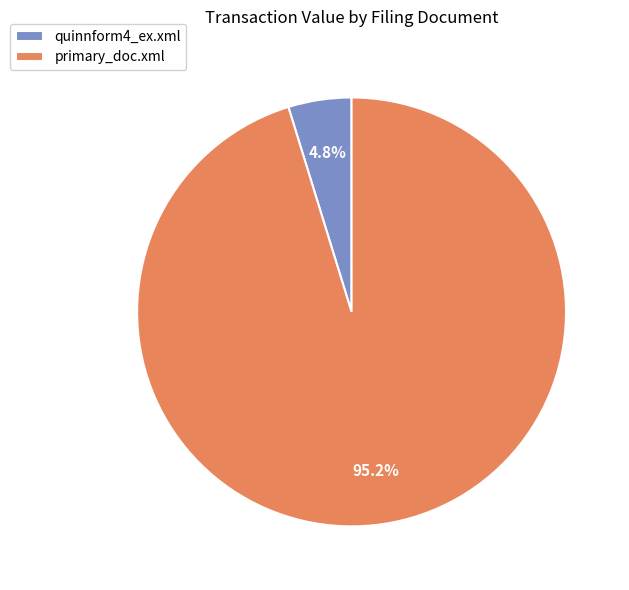

To the nearest percent, what is the average slice percentage?

50%